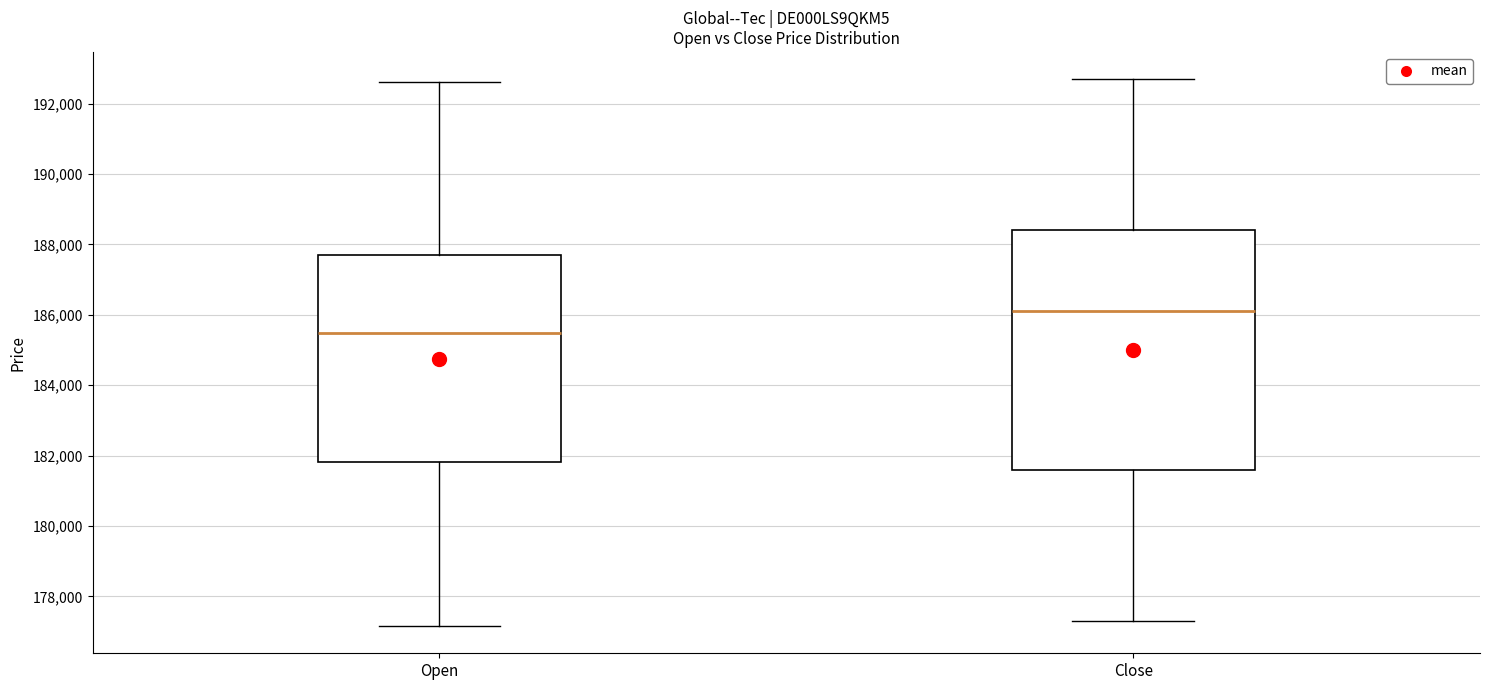

Comparing the boxes themselves (not the whiskers), which one is the tallest?

Close